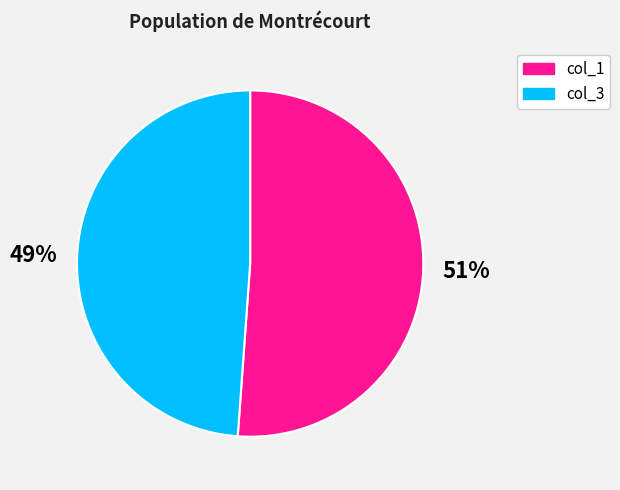

Which has a higher value, col_3 or col_1?

col_1